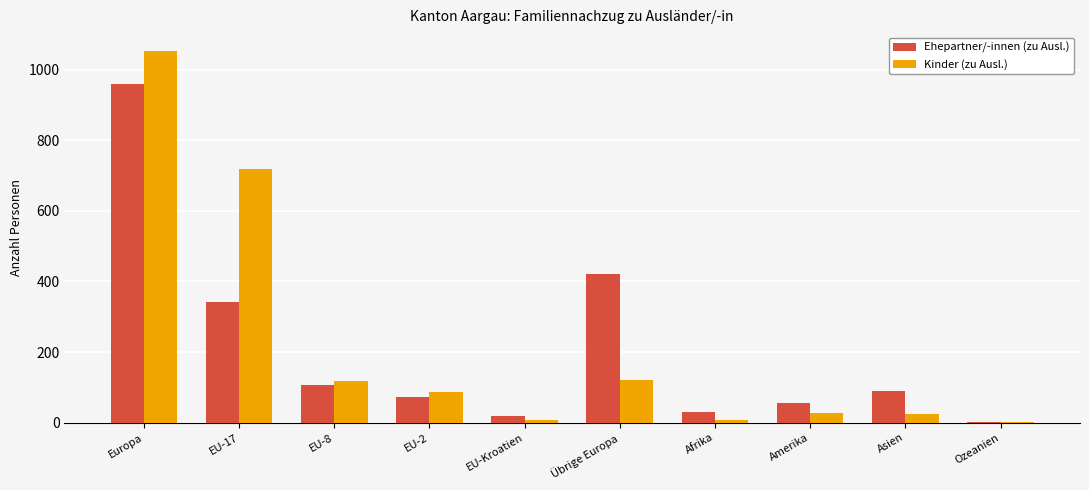

What is the sum of all Kinder (zu Ausl.) values?

2166